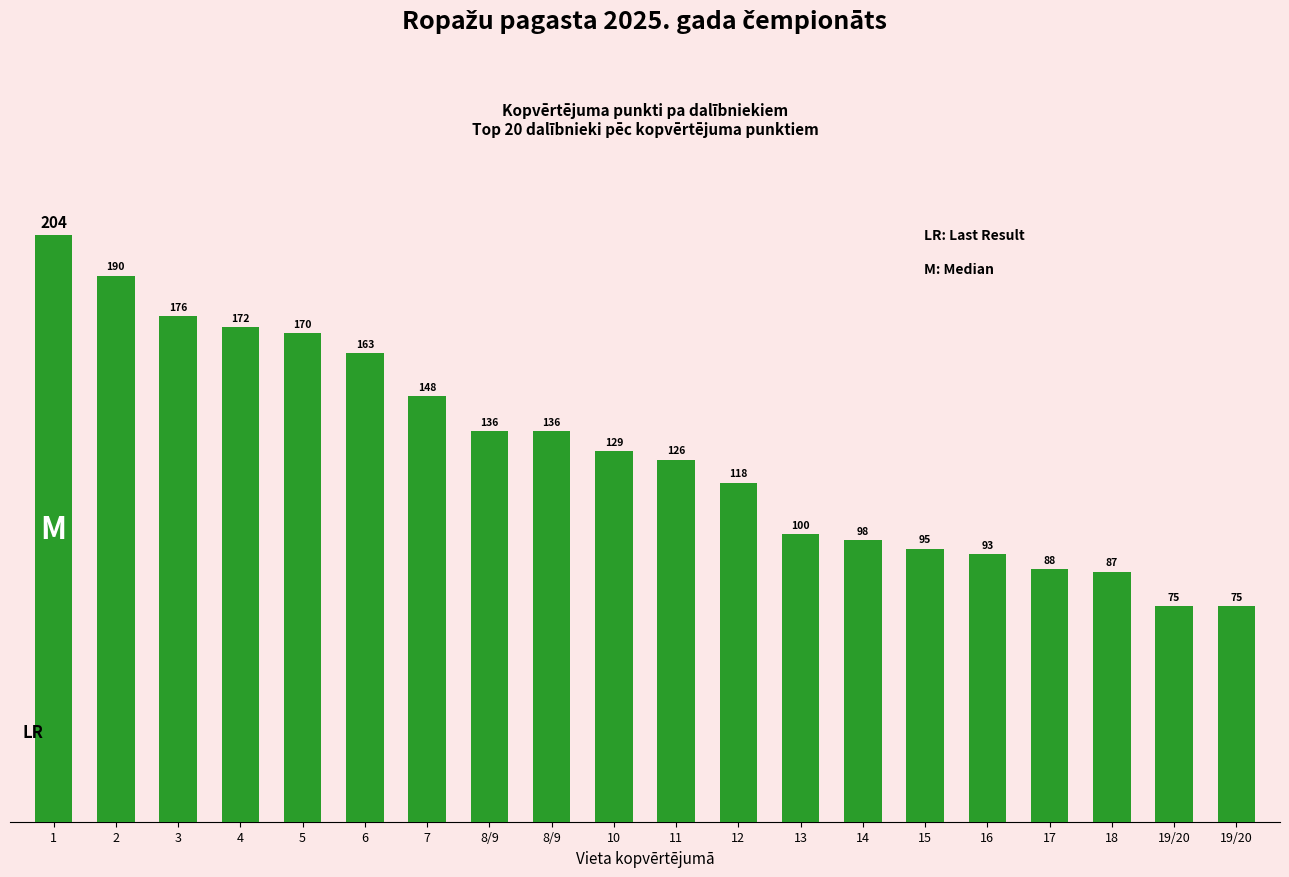

What value does the data have at 1, to the nearest 10?

200